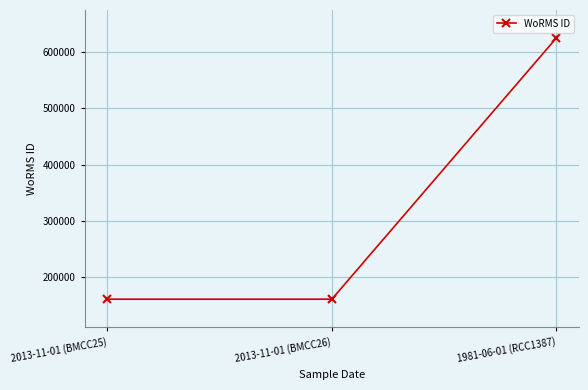

The value at 1981-06-01 (RCC1387) is 259569. True or false?

False